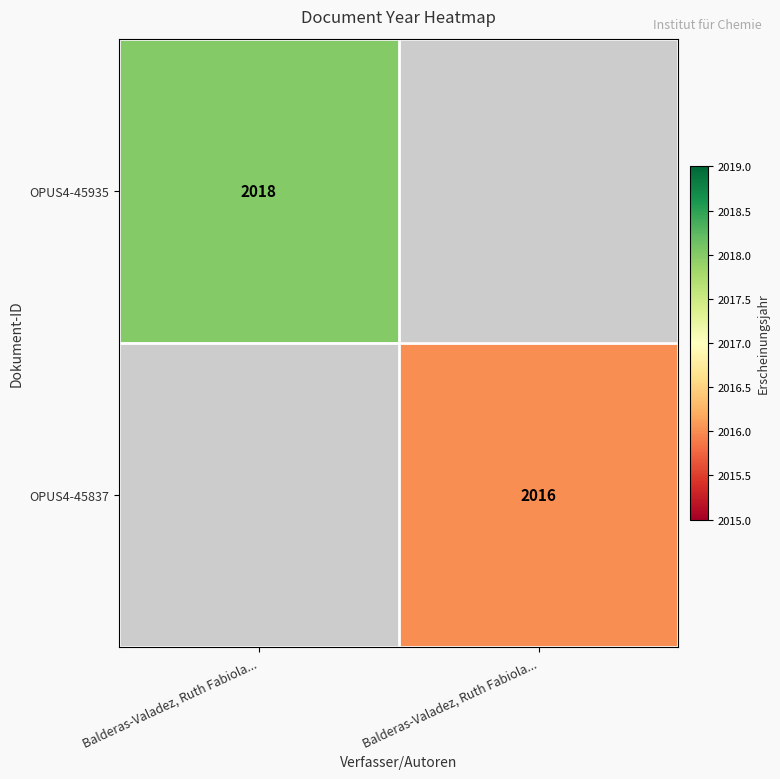

Between Balderas-Valadez, Ruth Fabiola... and Balderas-Valadez, Ruth Fabiola..., which is larger?

Balderas-Valadez, Ruth Fabiola...